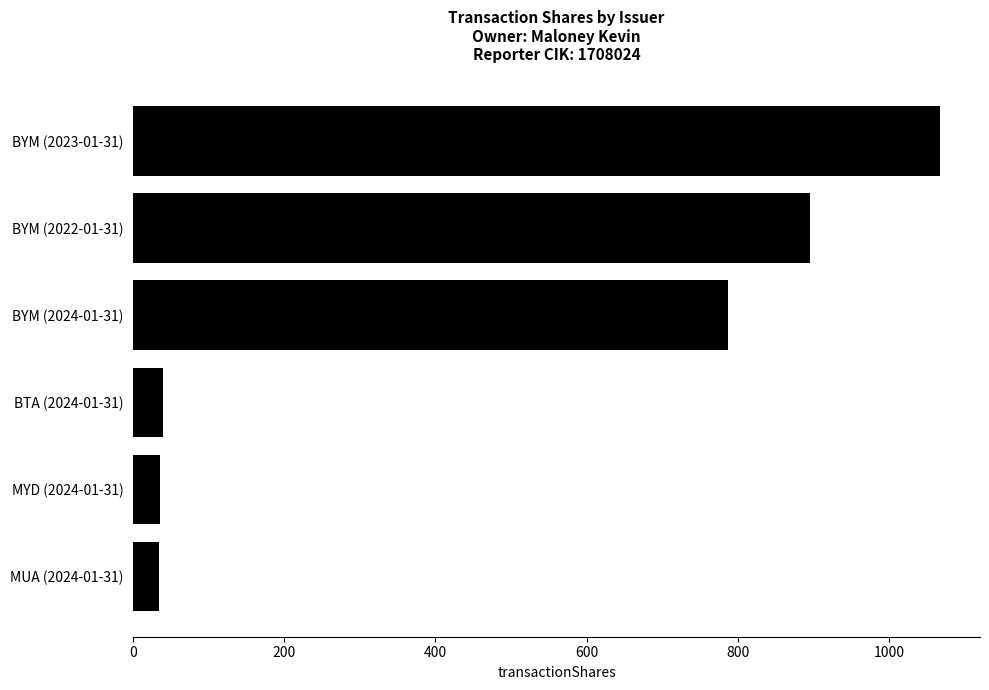

What is the difference between the maximum and second lowest values?

1032